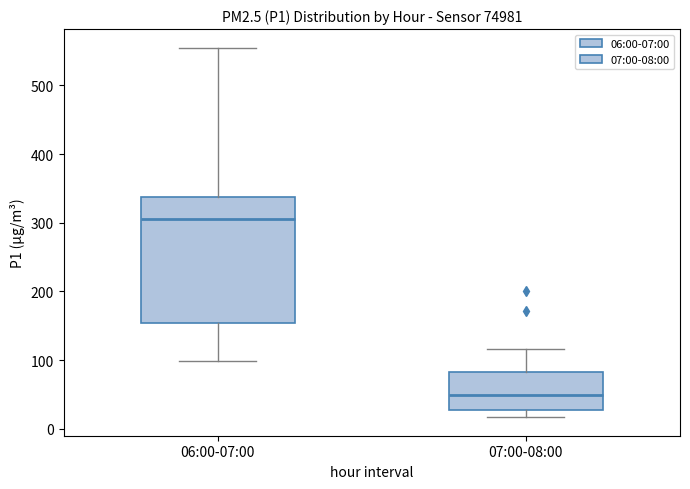

Which box is the tallest, from its lower edge to its upper edge?

06:00-07:00